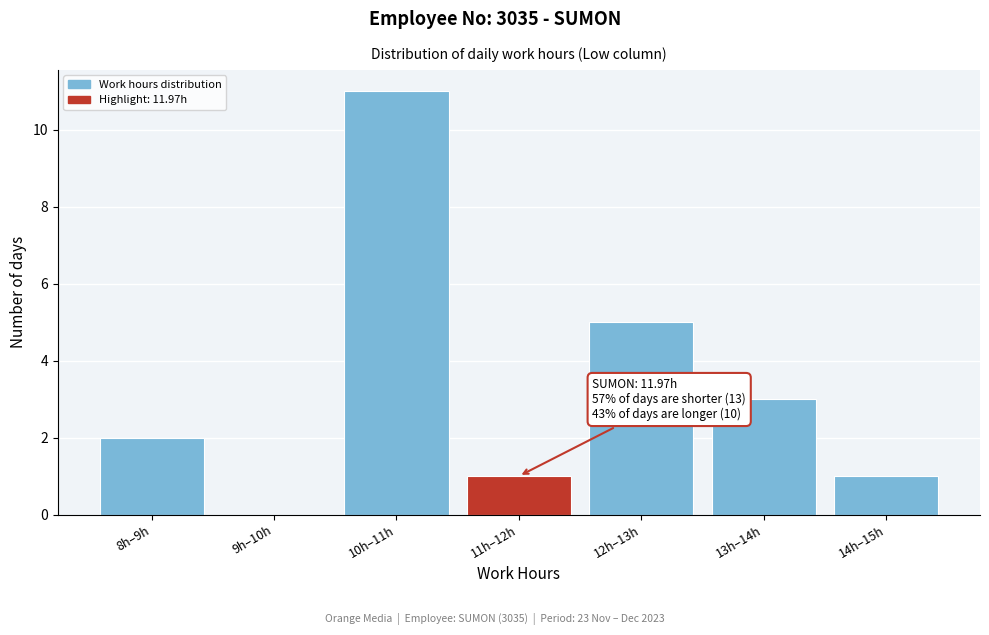

Reading right to left, extract all data points from this chart.

14h–15h=1	13h–14h=3	12h–13h=5	11h–12h=1	10h–11h=11	9h–10h=0	8h–9h=2